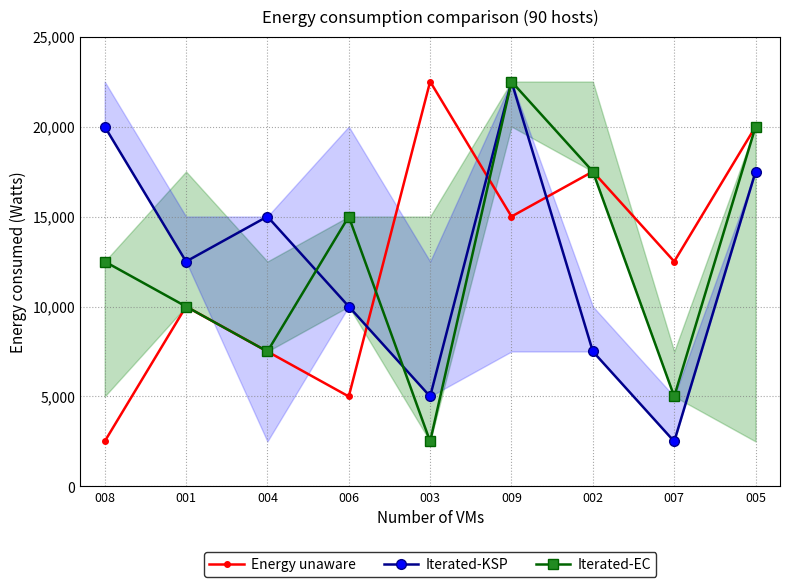

How many times do Iterated-EC and Iterated-KSP cross each other?

2